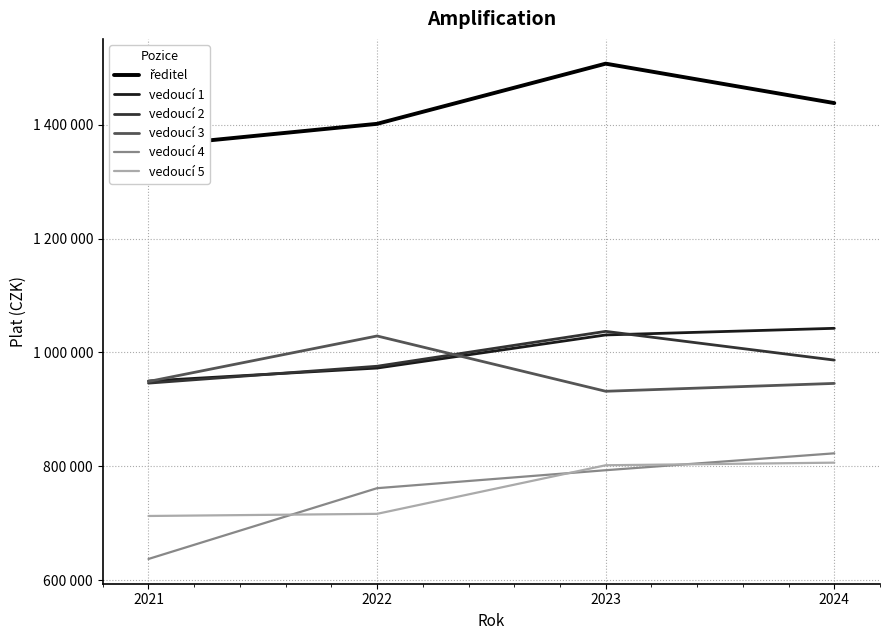

Rank the series by their maximum value, from lowest to highest.

vedoucí 5, vedoucí 4, vedoucí 3, vedoucí 2, vedoucí 1, ředitel